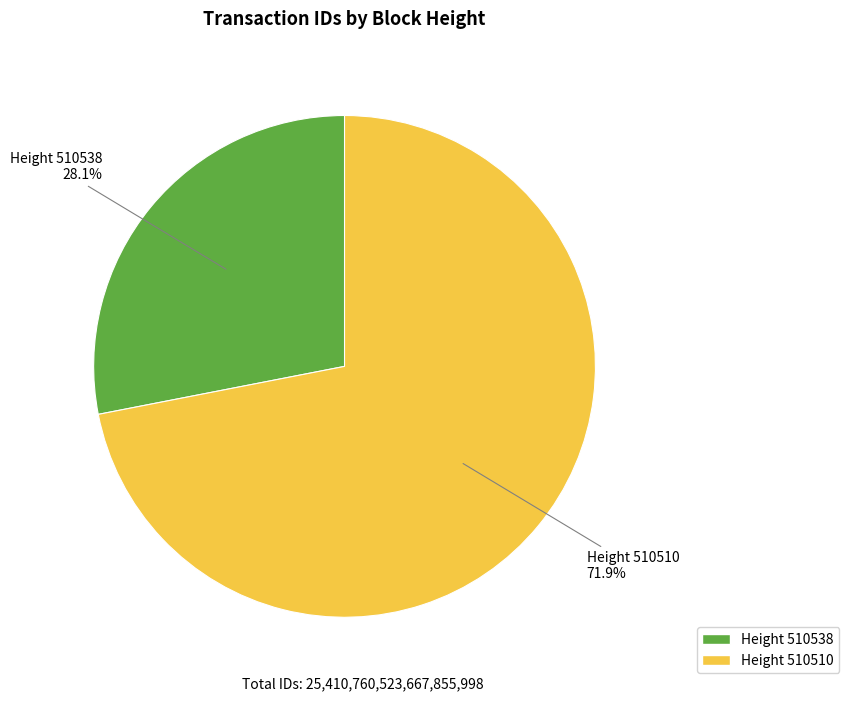

Is there any slice that represents more than half of the pie?

Yes